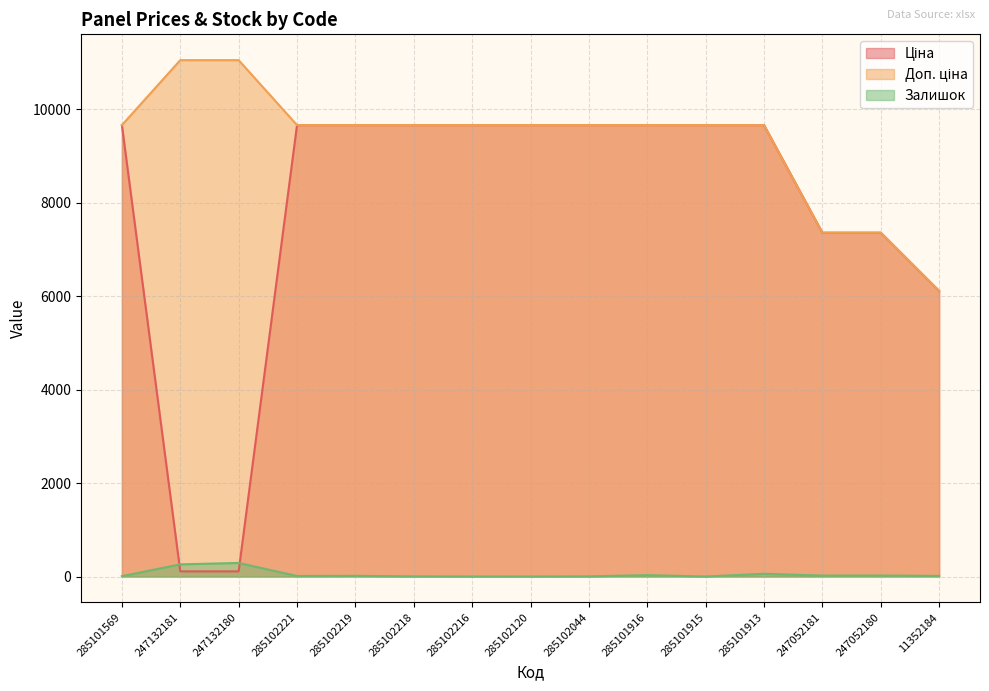

Which category has the highest value across all series?

247132181